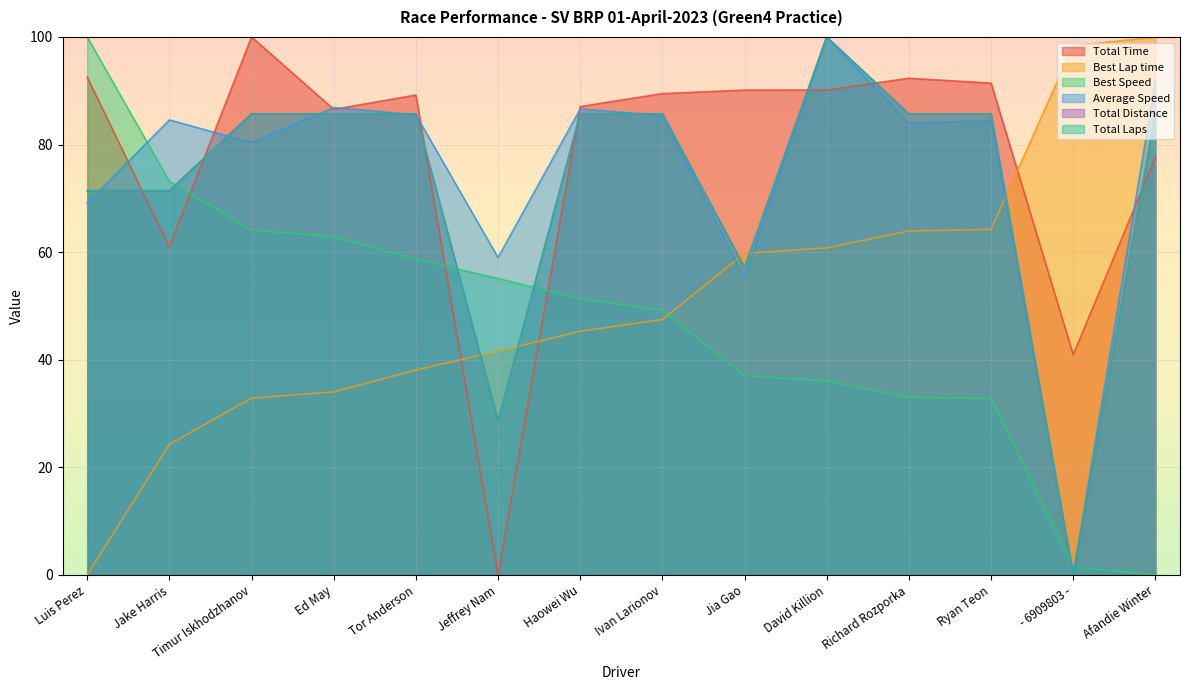

What is the value of the Total Time point at the 2nd from the left?

61.0